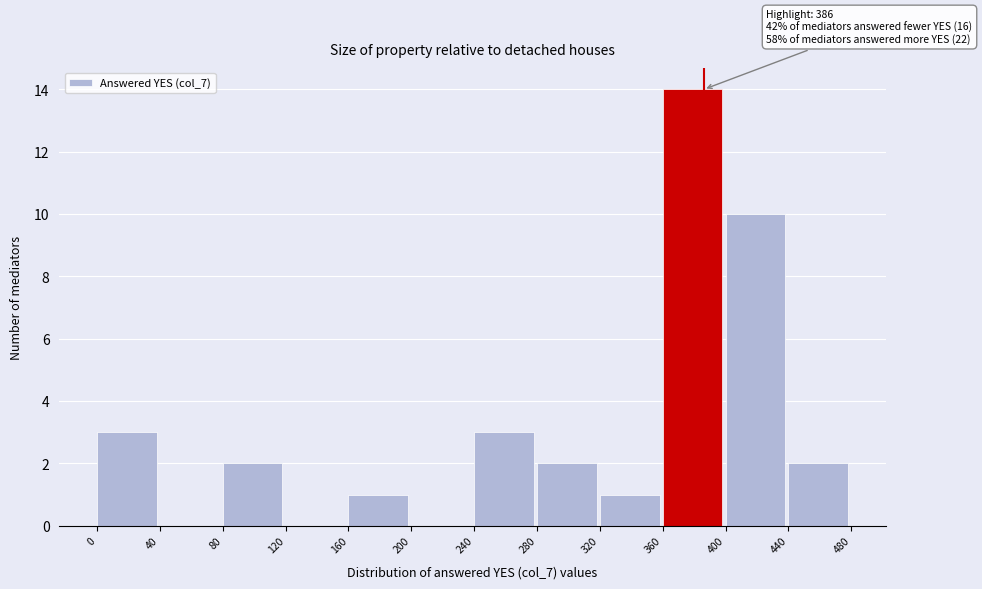

Over which range of the x-axis is the bar tallest?

360 to 400